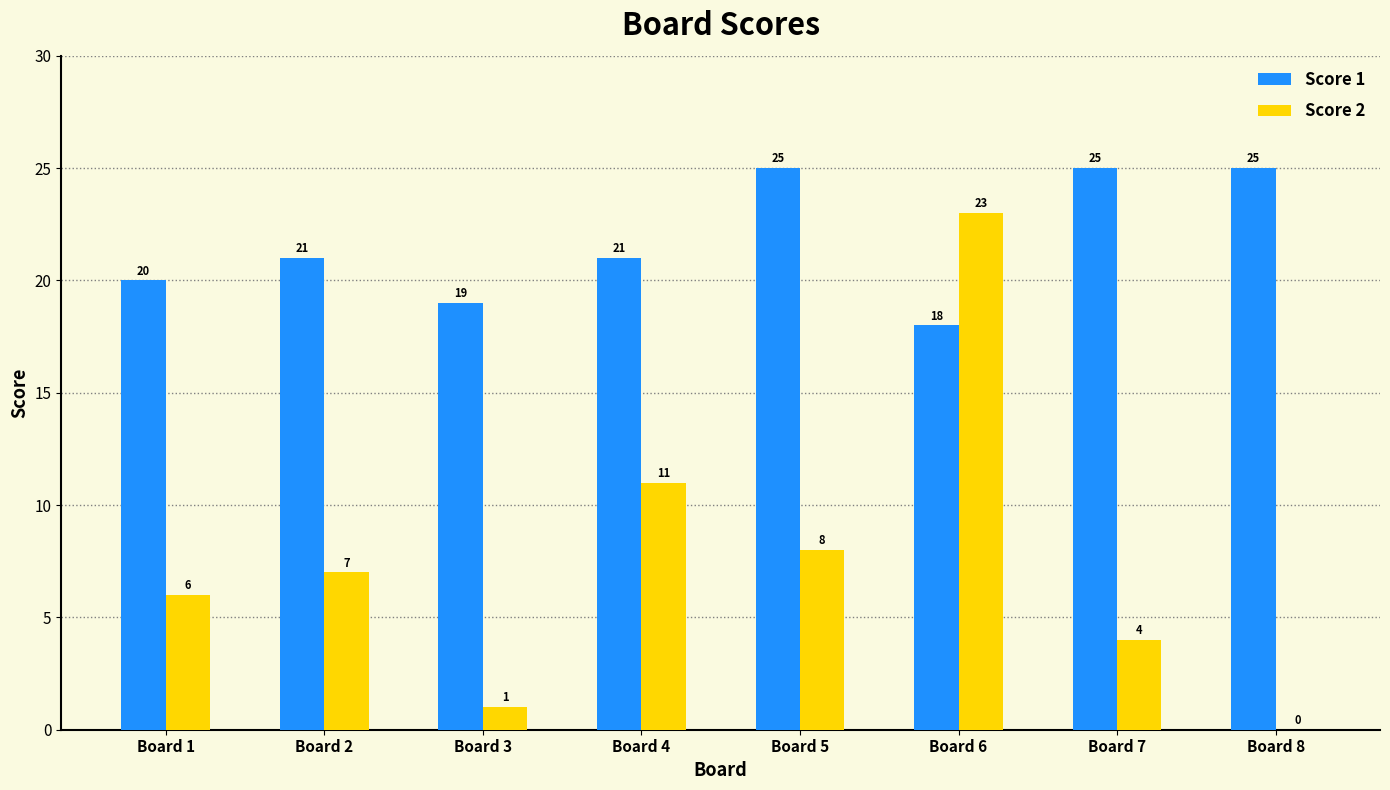

What is the greatest value displayed?

25